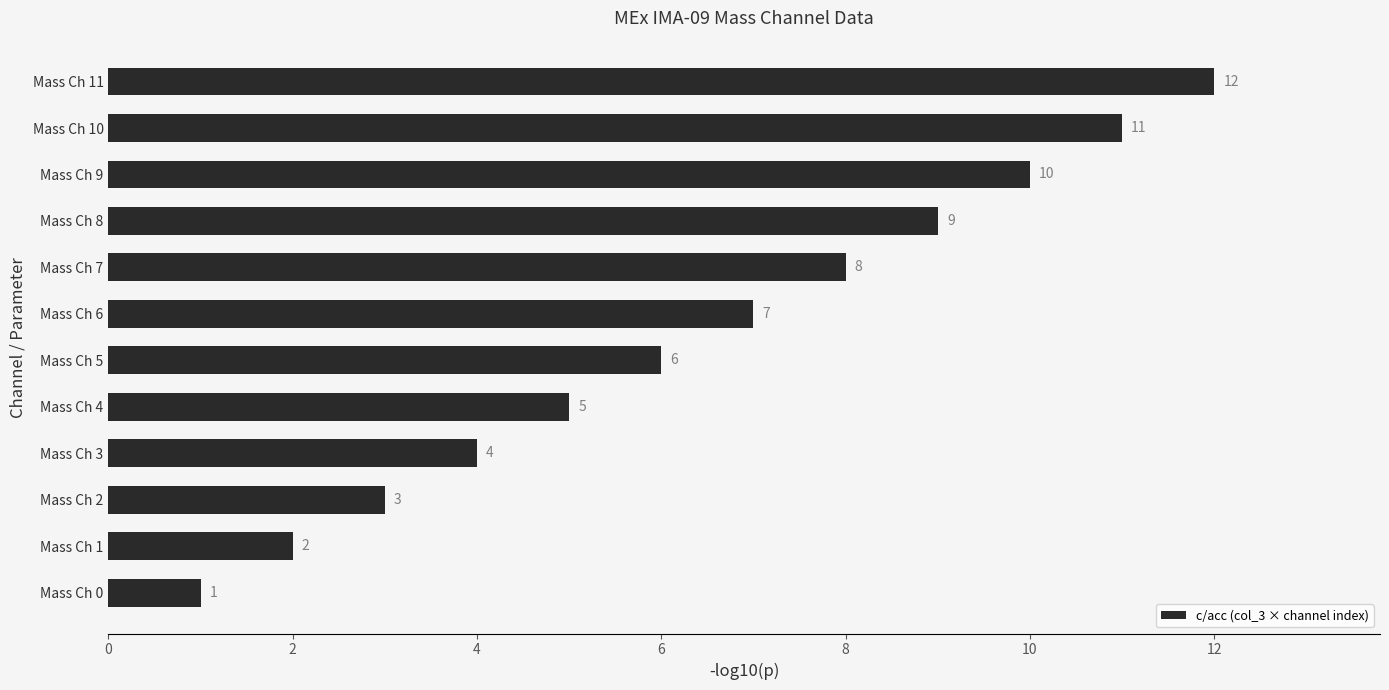

What is the sum of all values?

78